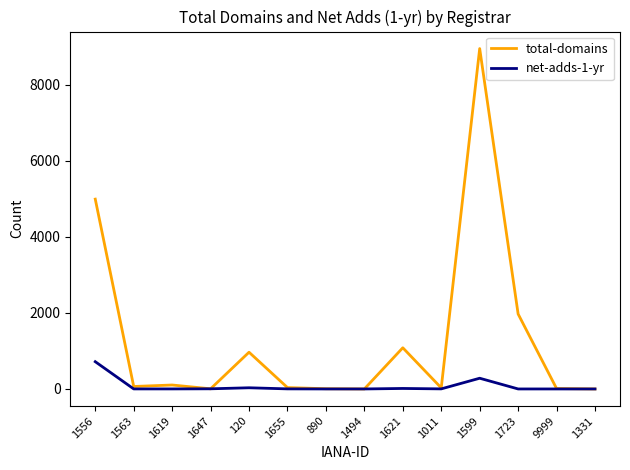

At which category is the sum across all series the highest?

1599